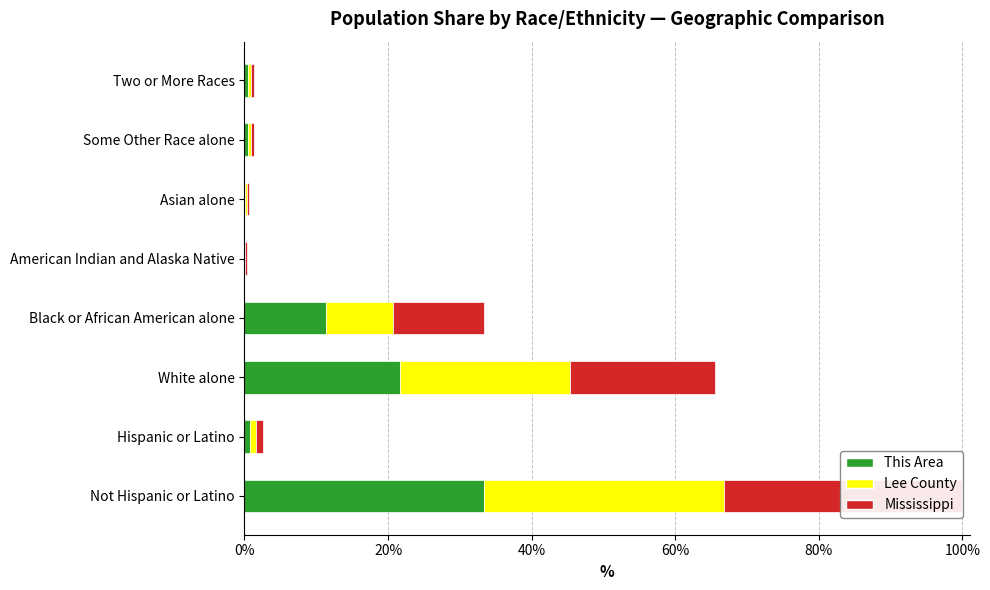

What is the difference between the Lee County values at Not Hispanic or Latino and Hispanic or Latino?

47.6